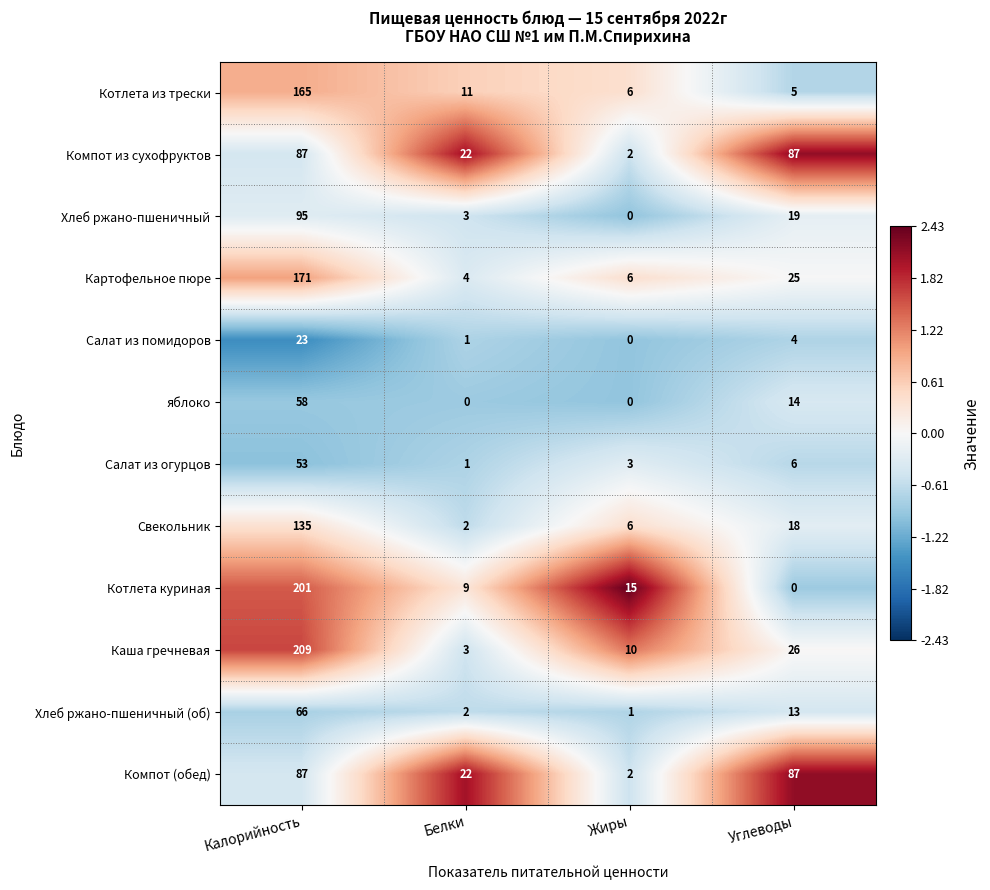

True or false: Каша гречневая has a value of 10 at Жиры.

True